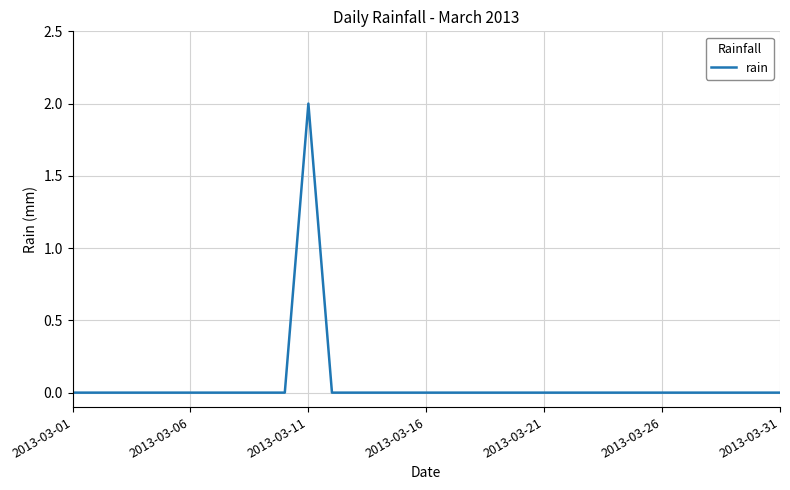

Which category has the highest value across all series?

2013-03-11